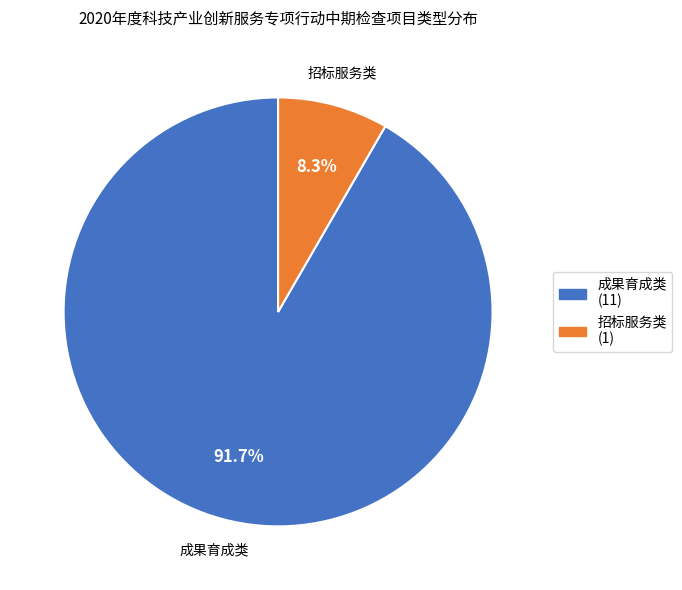

What portion of the pie excludes 招标服务类?

91.7%